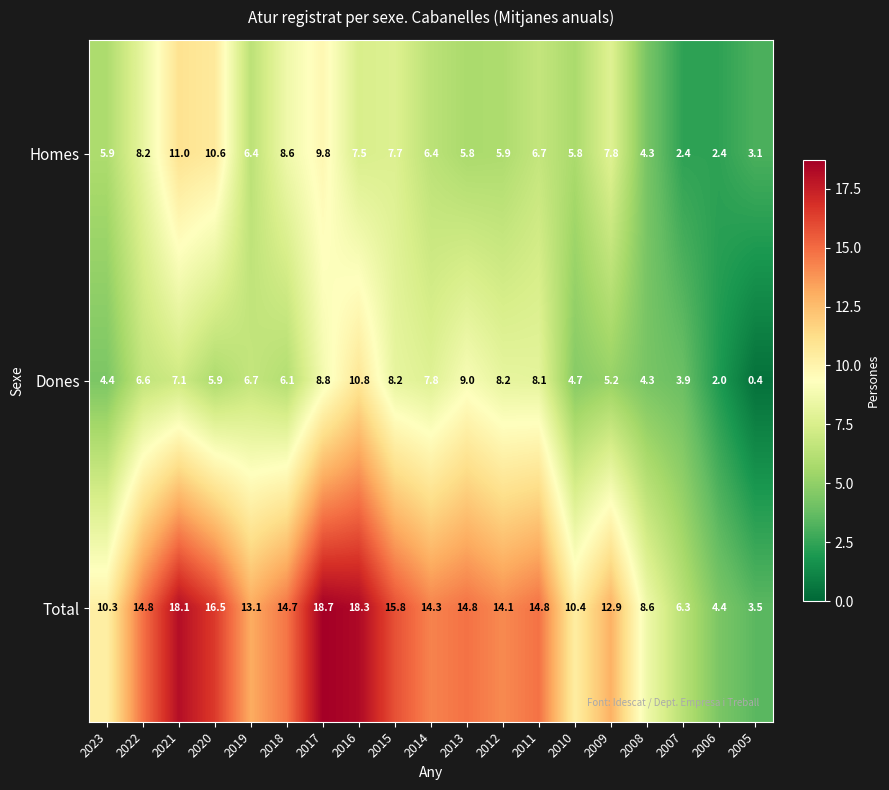

Which series has the widest spread of values?

Total